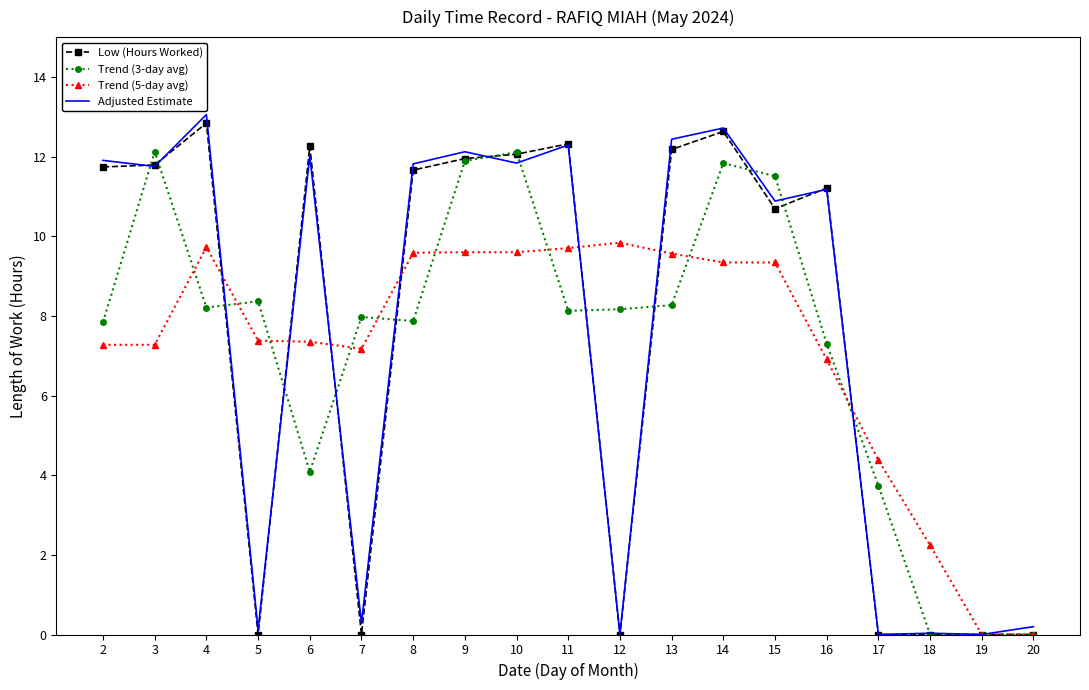

At which label is Low (Hours Worked) closest to 6?

15